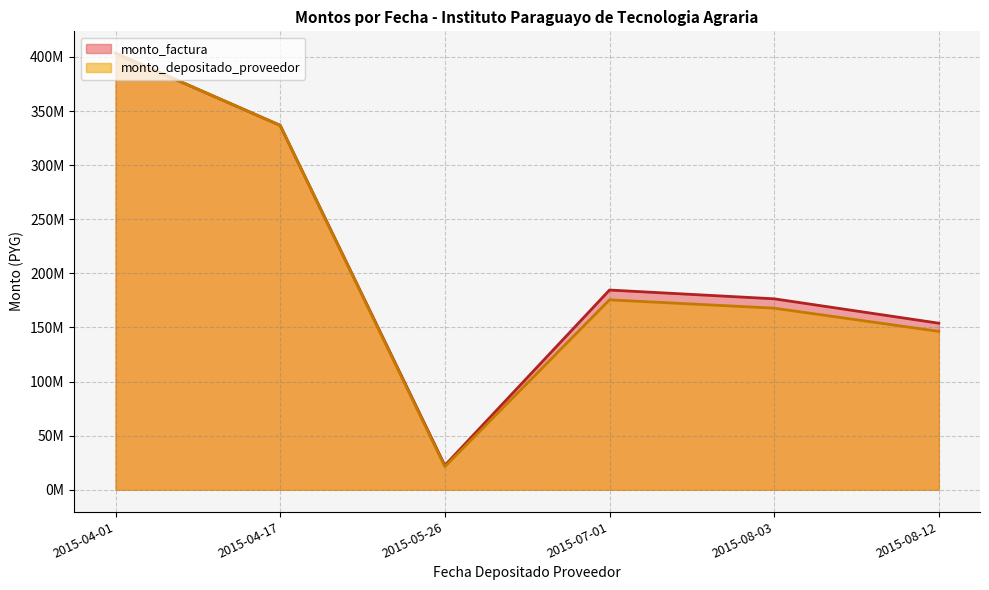

How many values in the monto_depositado_proveedor series are below 175526466?

3